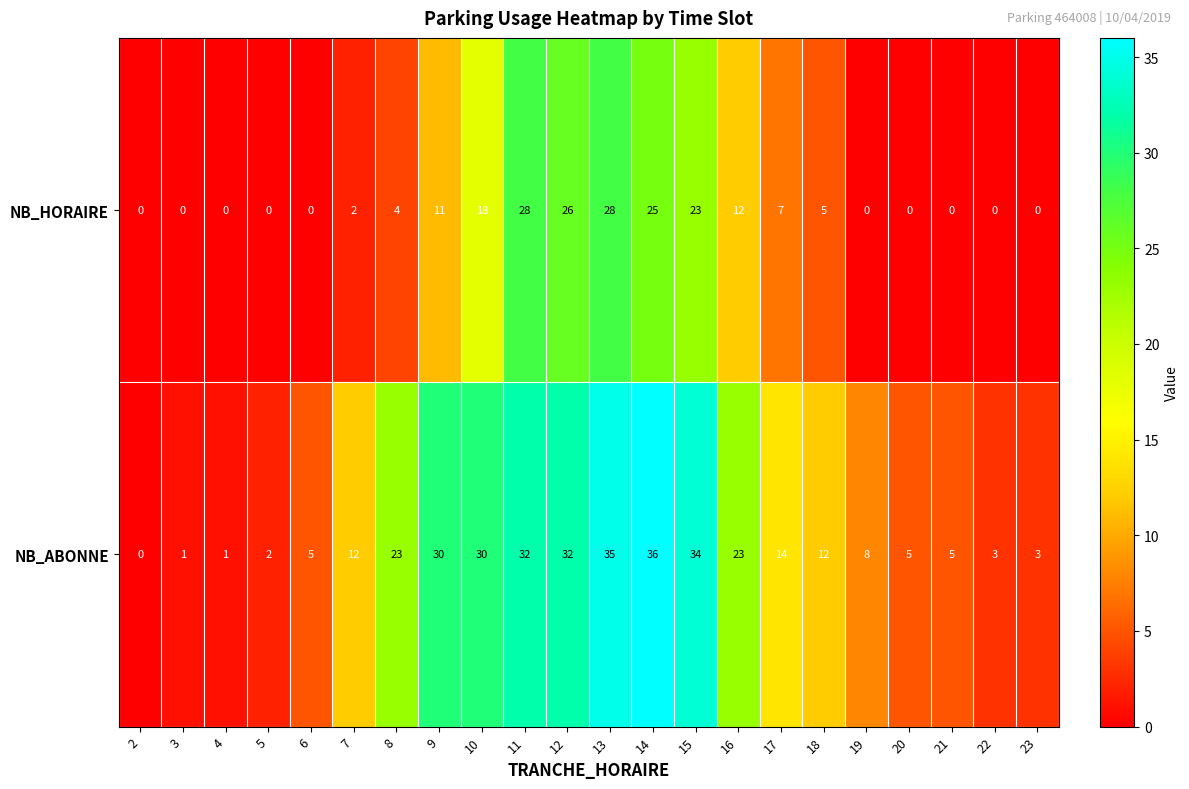

Is it true that NB_HORAIRE equals 0 at 23?

True